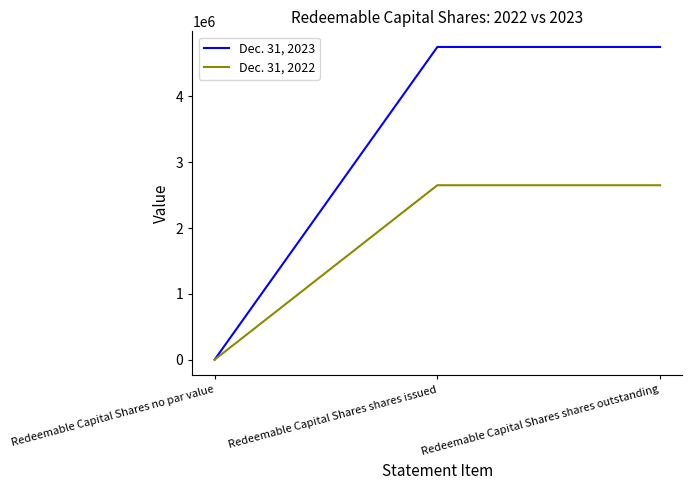

How many lines are shown in the chart?

2